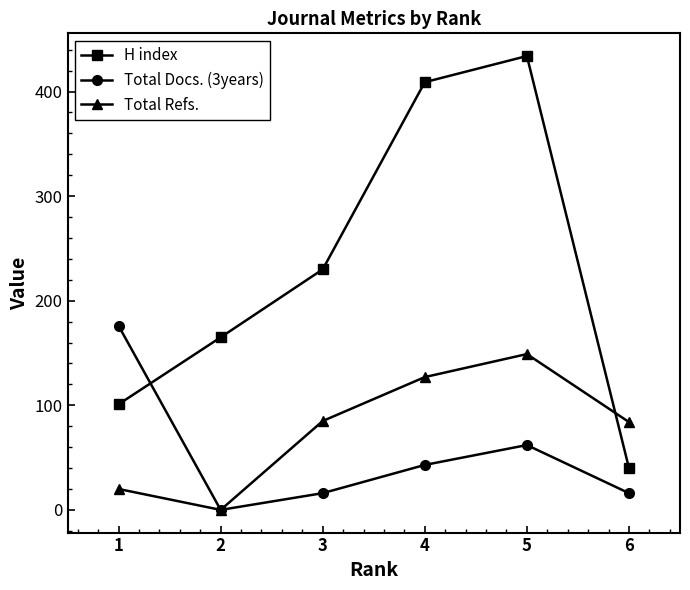

What is the average value of the H index series?

230